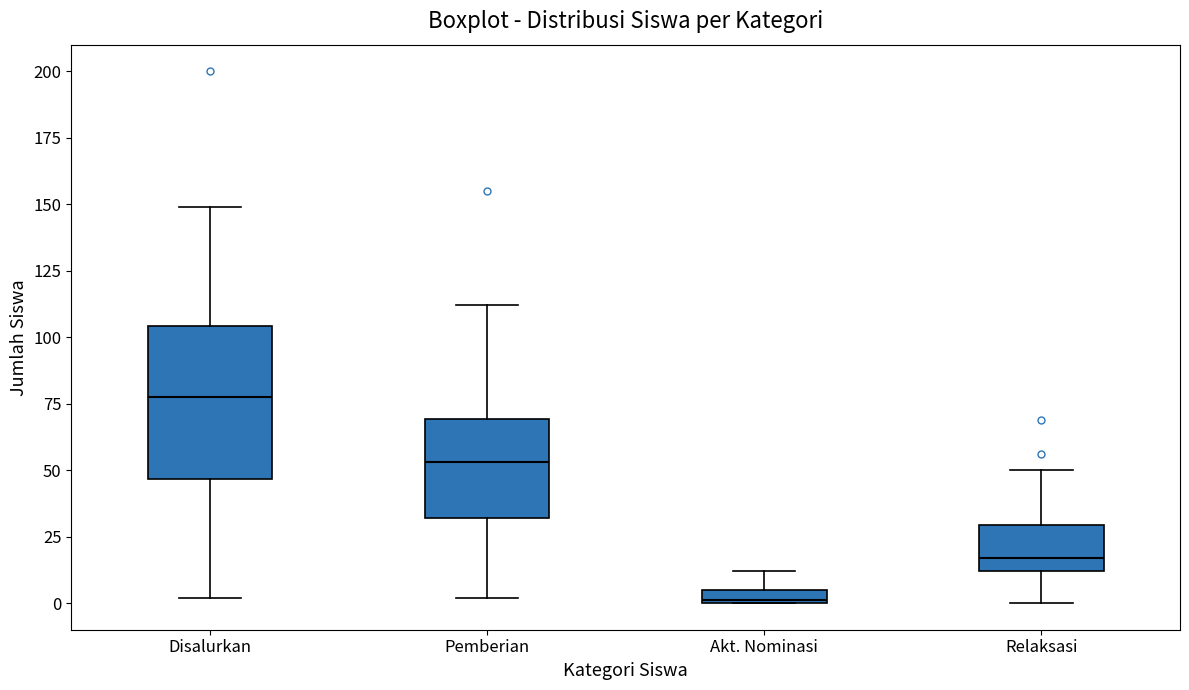

Comparing the boxes themselves (not the whiskers), which one is the tallest?

Disalurkan